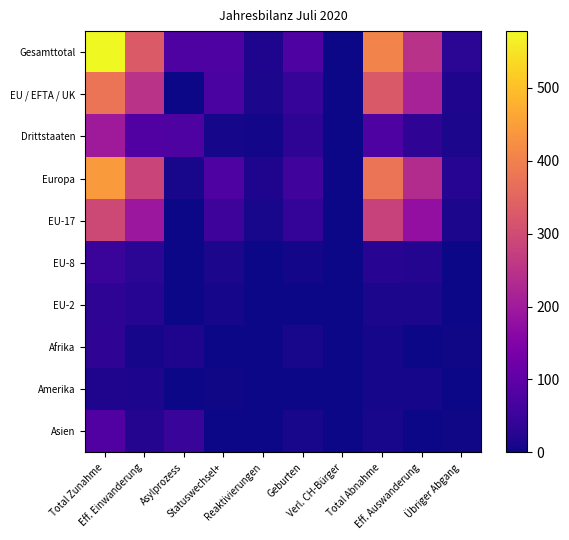

Which category has the lowest value across all series?

Verl. CH-Bürger